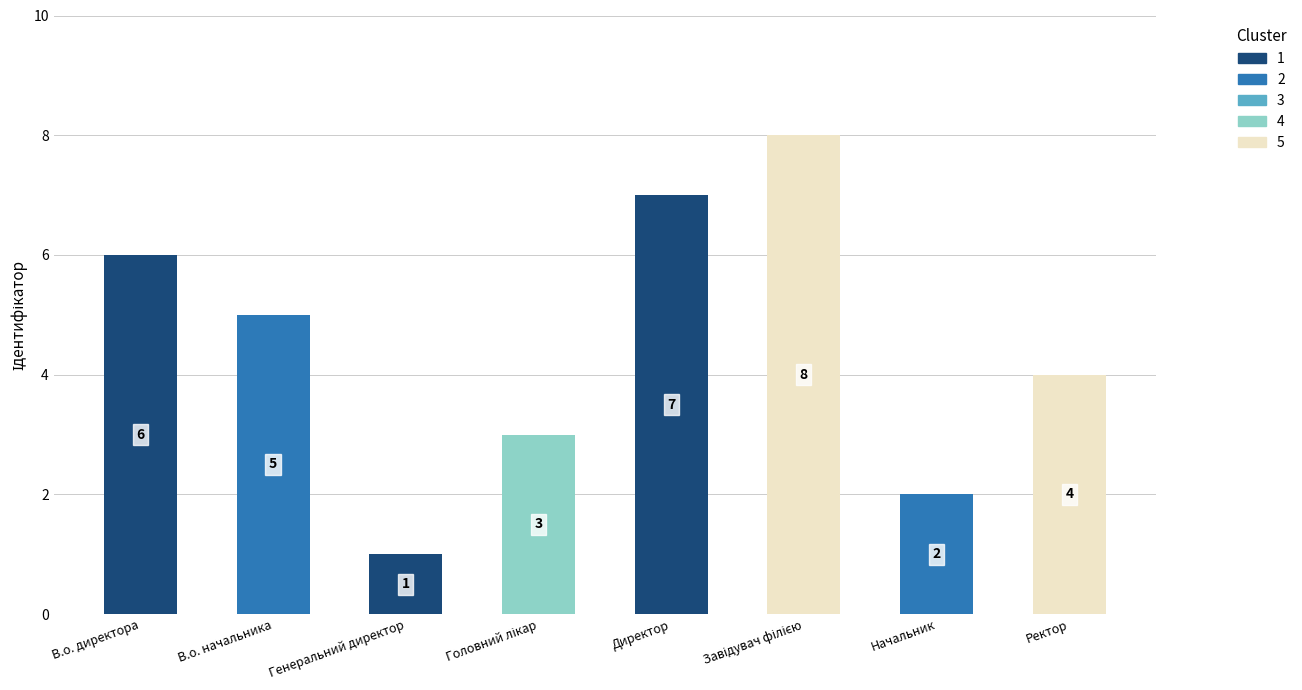

What is the difference between the second highest and minimum values?

6